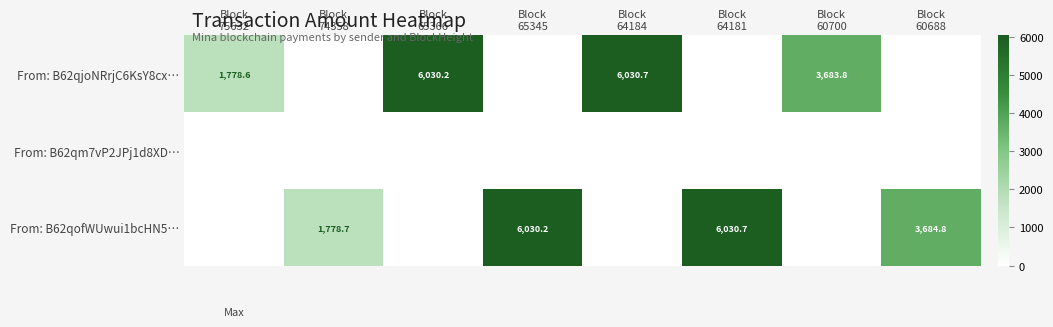

List the labels in order of From: B62qofWUwui1bcHN5… value, smallest first.

Block 75632, Block 65366, Block 64184, Block 60700, Block 74358, Block 60688, Block 65345, Block 64181